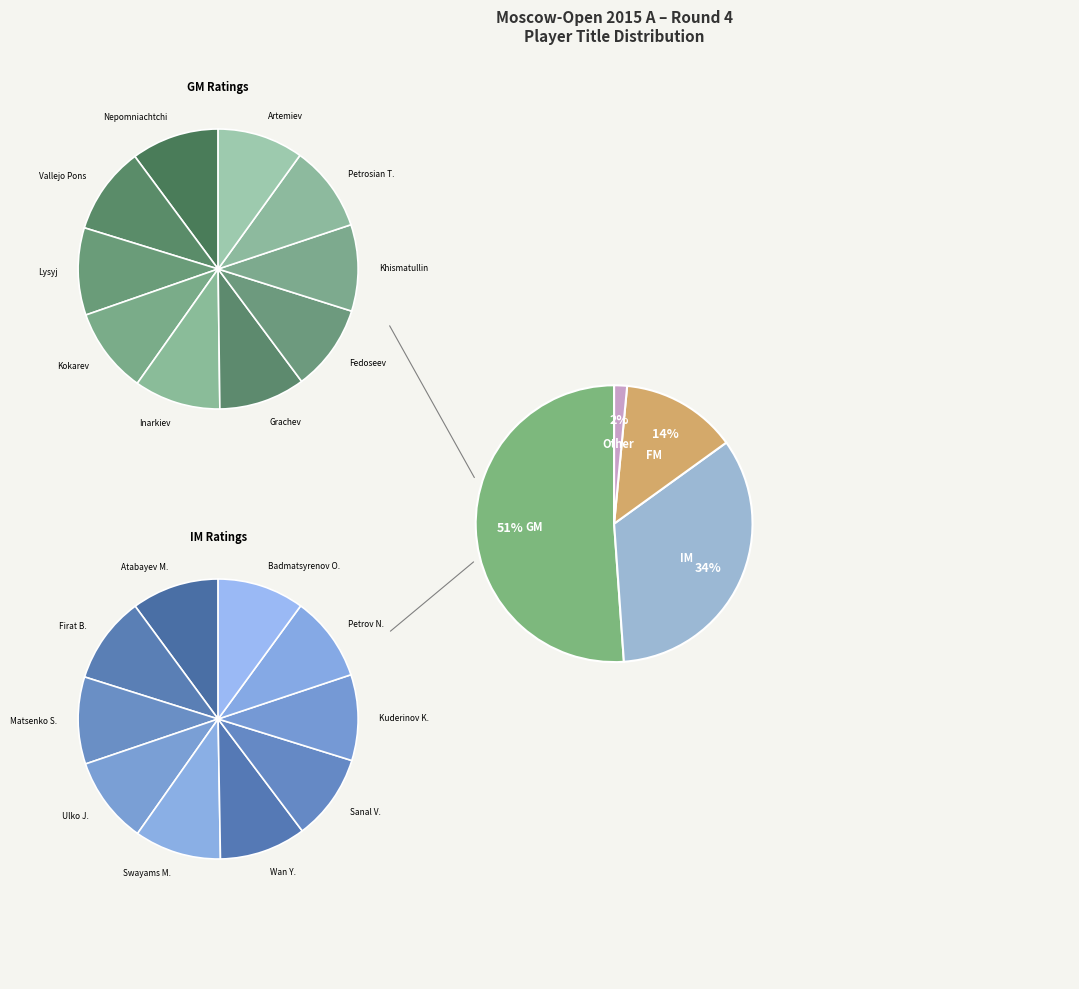

Does FM account for over 50% of the chart?

No